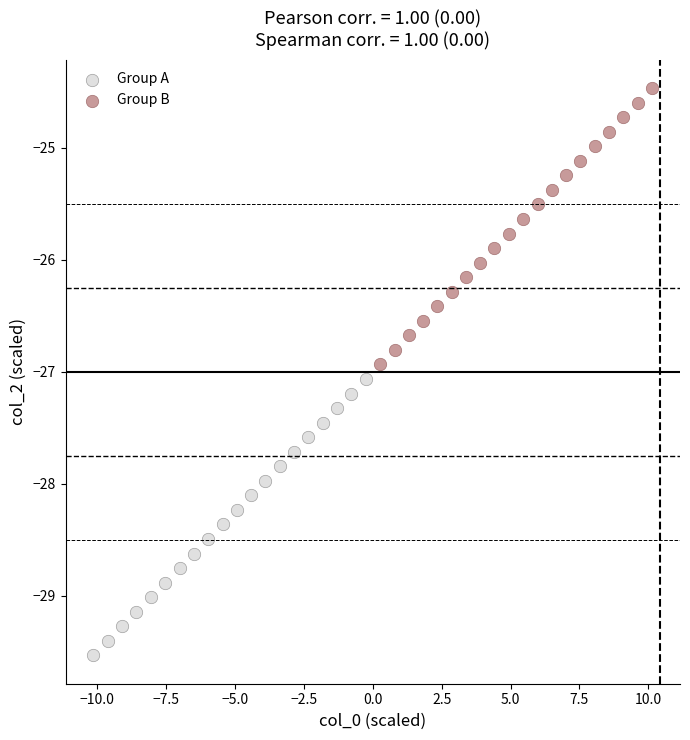

Which series contains the lowest Y value?

Group A